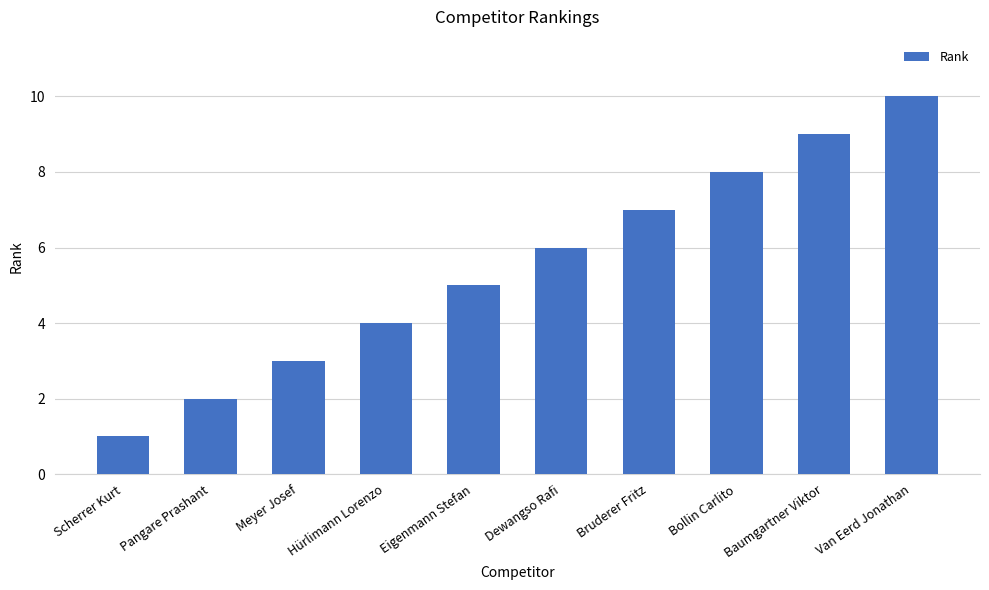

What is the maximum value shown in the chart?

10